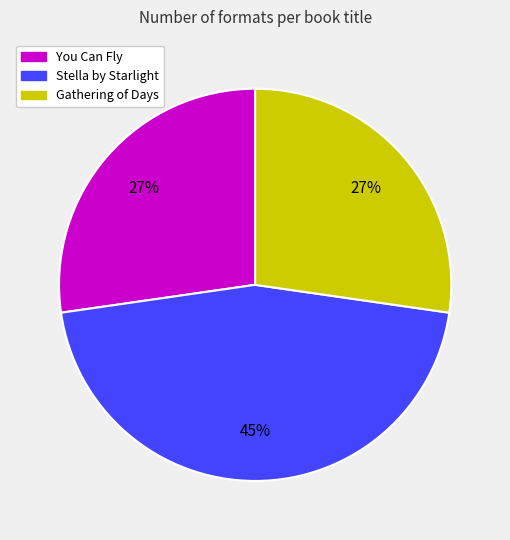

Do Gathering of Days and Stella by Starlight together represent more than half of the pie?

Yes